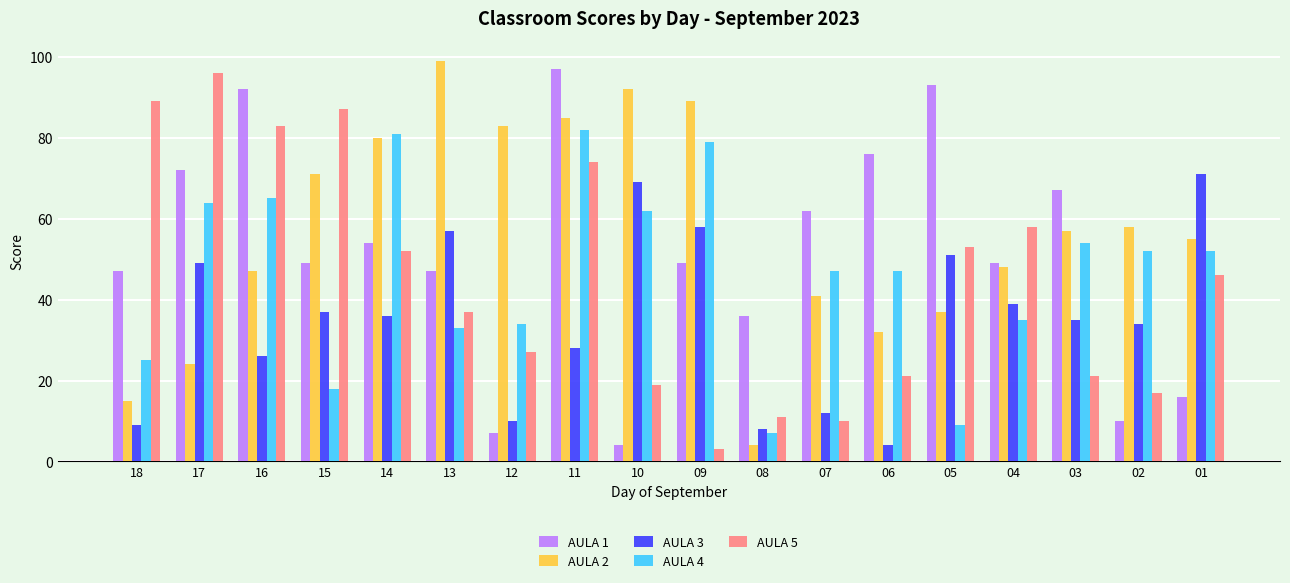

At which label does AULA 5 first exceed 46?

18